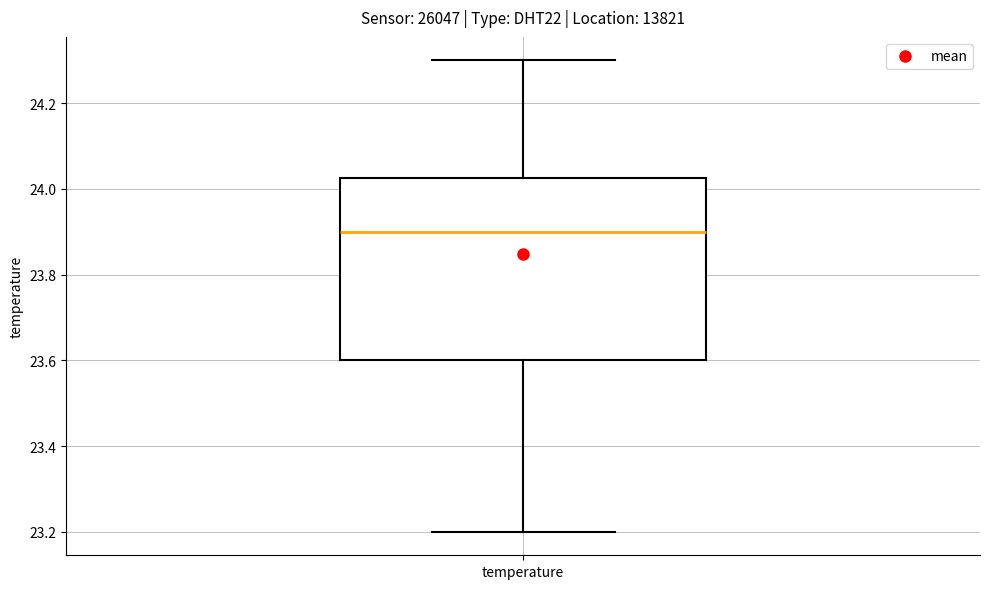

Transcribe this box plot: give where the median line is, the range the box spans, and where the two whiskers end, as read against the y-axis. The values are not printed on the chart, so give them approximately, as read against the axis.

median 23.90, box 23.60 to 24.02, whiskers 23.20 to 24.30